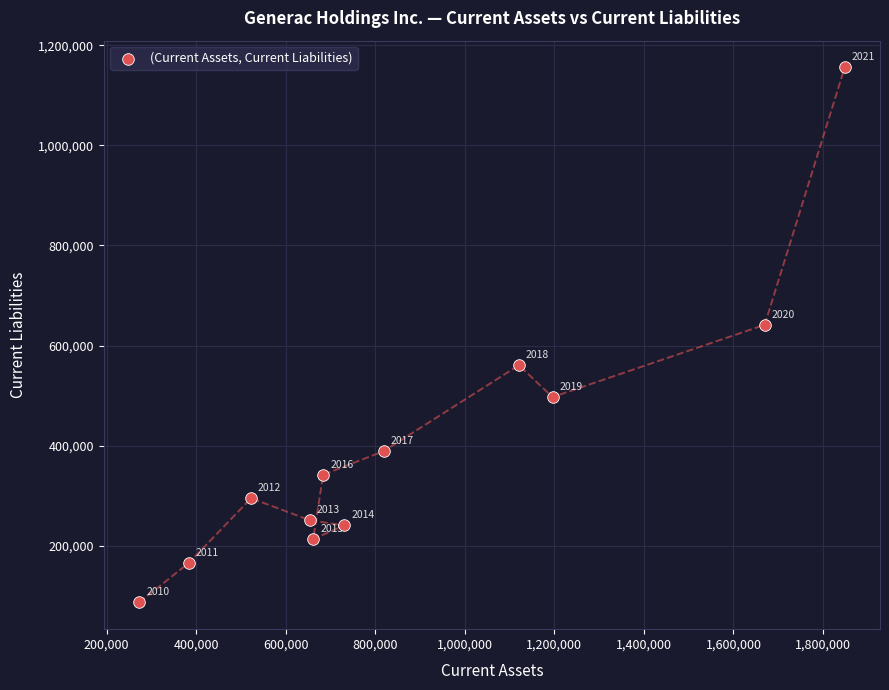

What is the range of X values (max minus min)?

1575945